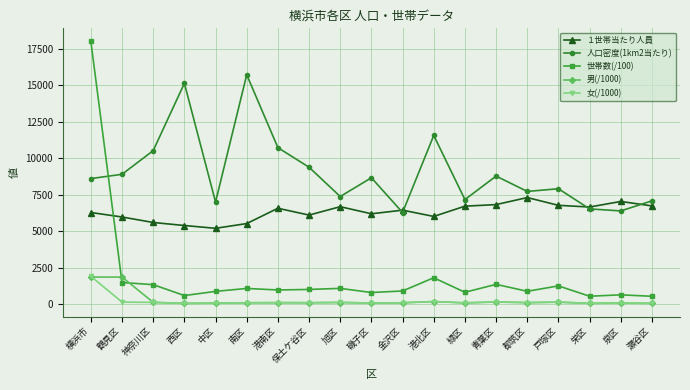

Read the 男(/1000) value at 南区.

99.2